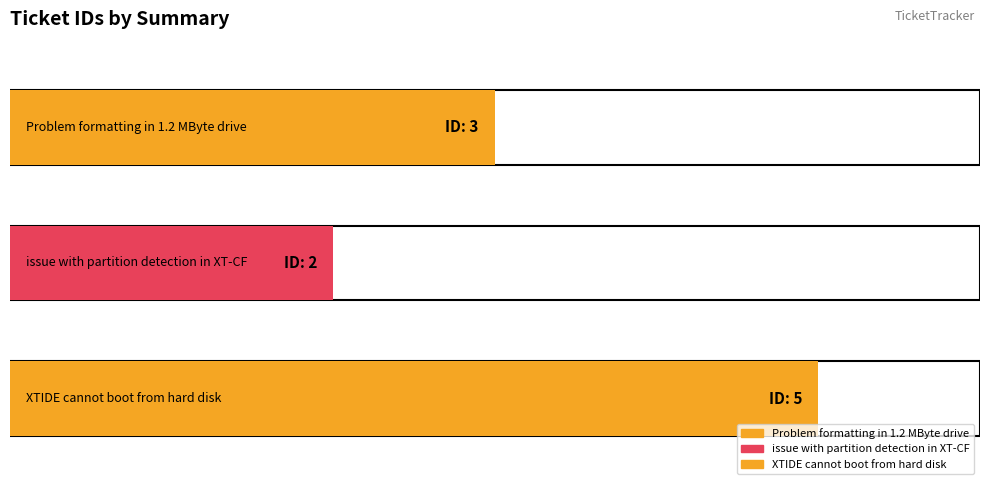

What is the difference between the values at Problem formatting in 1.2 MByte drive and issue with partition detection in XT-CF?

1